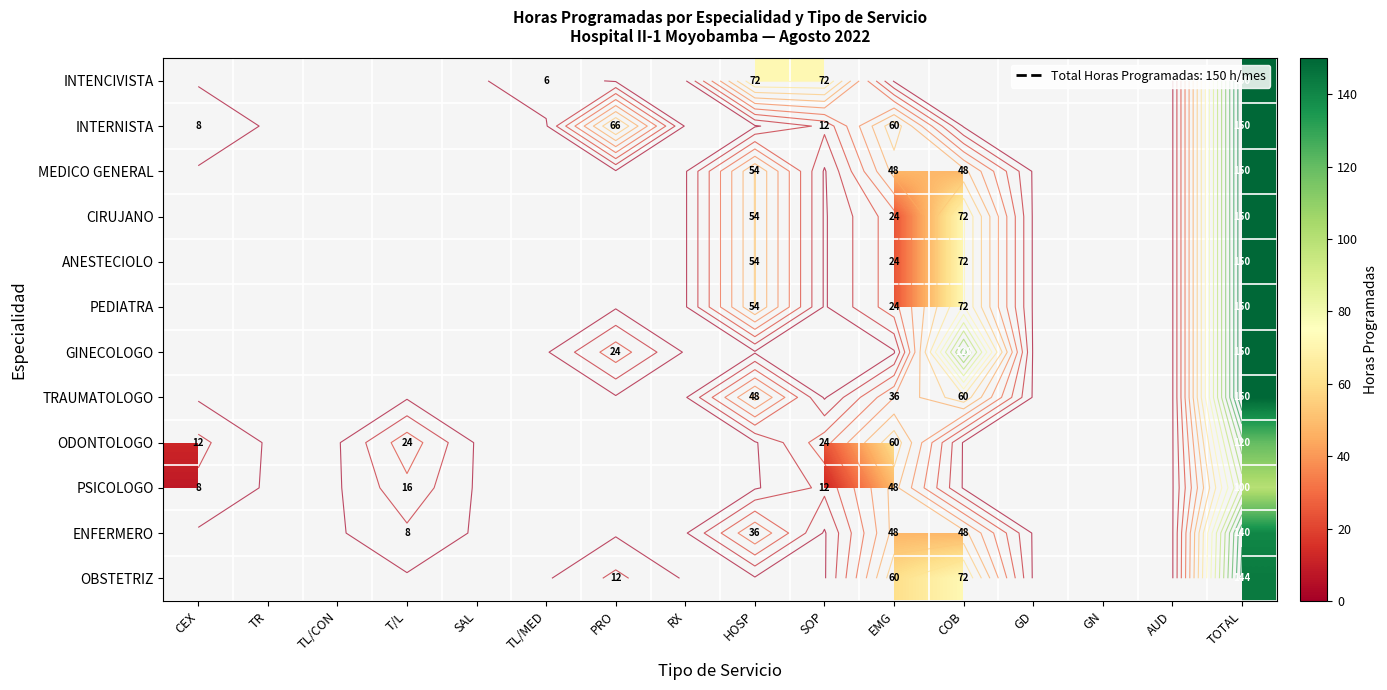

At which category is the sum across all series the highest?

TOTAL